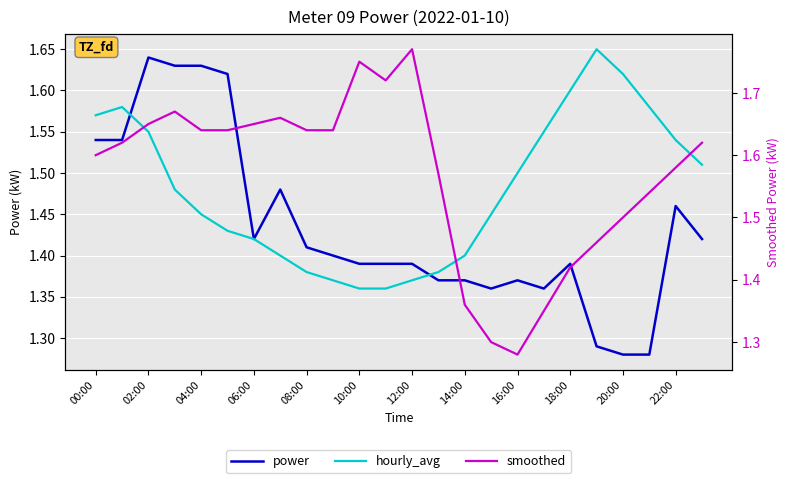

What are all the series names shown in the legend?

power, hourly_avg, smoothed